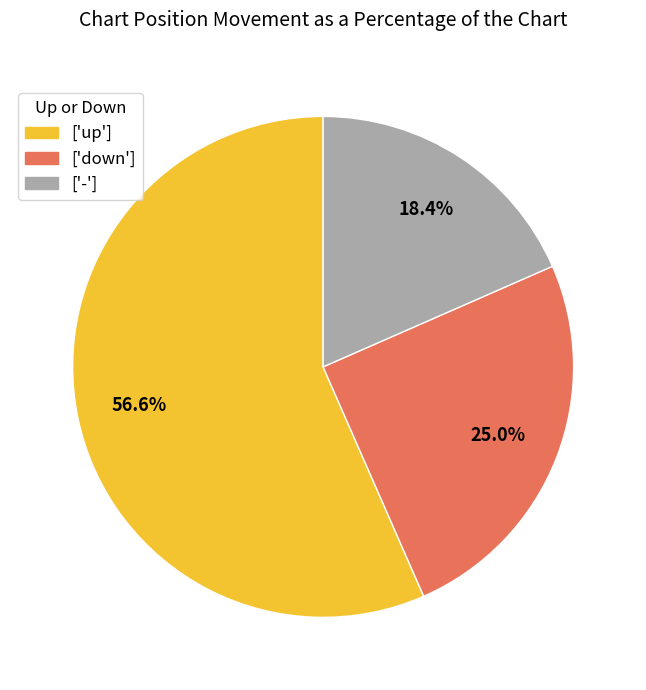

Which category has the biggest portion of the pie?

['up']